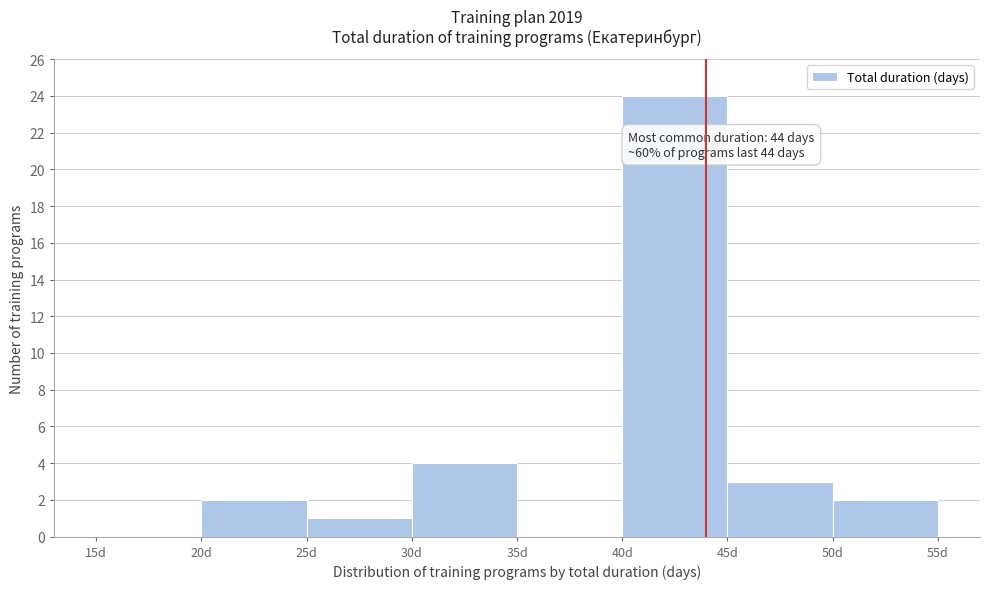

Over which range of the x-axis is the bar tallest?

40 to 45